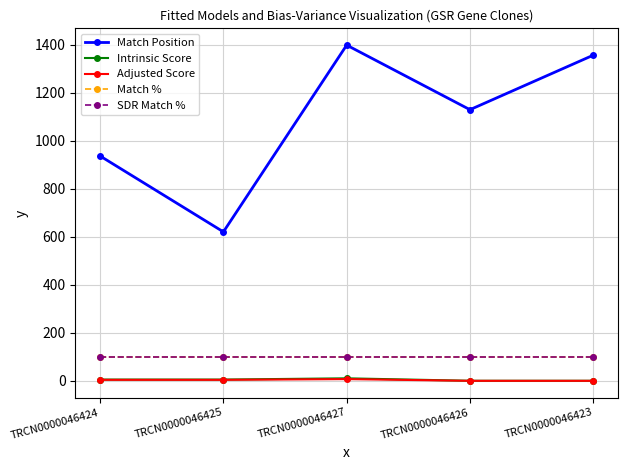

True or false: Intrinsic Score and SDR Match % cross at least once.

False